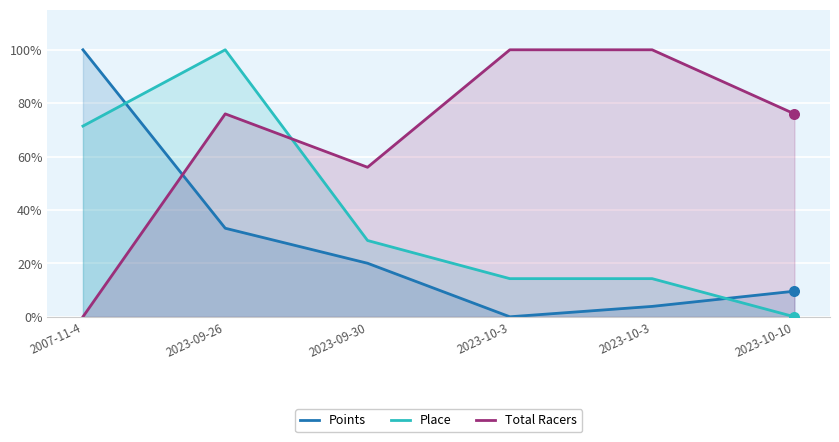

Which series contains the highest Y value?

Points